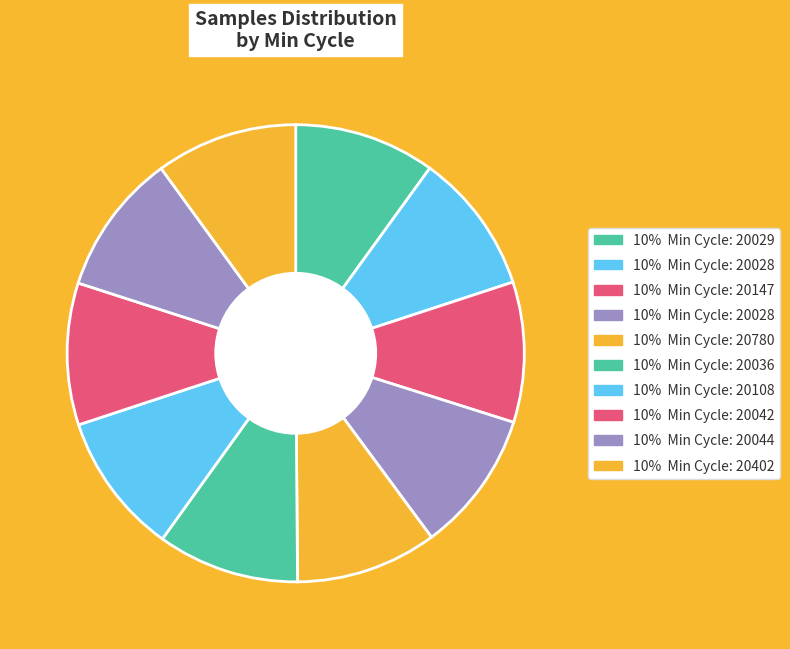

How many slices are in this pie chart?

10